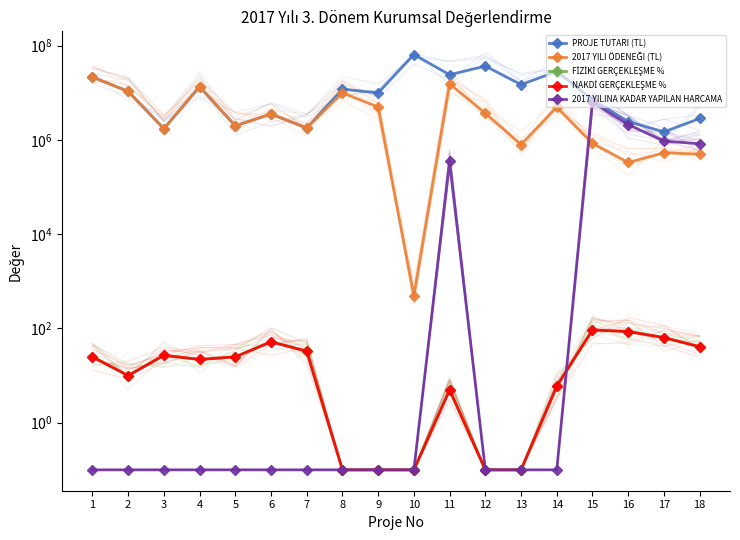

List the series in order of their peak value, lowest first.

FİZİKİ GERÇEKLEŞME %, NAKDİ GERÇEKLEŞME %, 2017 YILINA KADAR YAPILAN HARCAMA, 2017 YILI ÖDENEĞI (TL), PROJE TUTARI (TL)